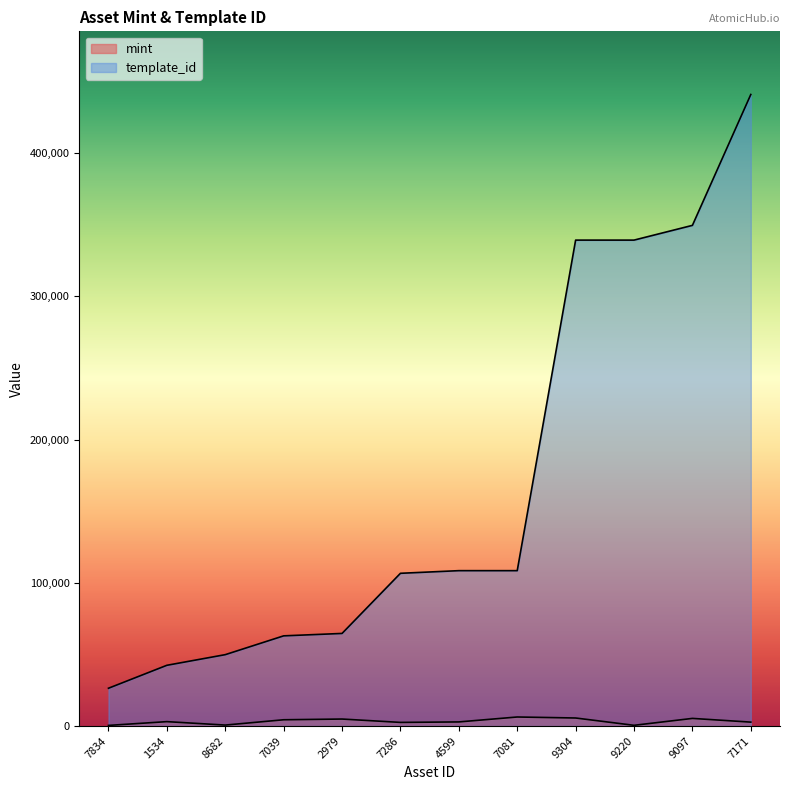

How many values in the template_id series exceed 108484?

4